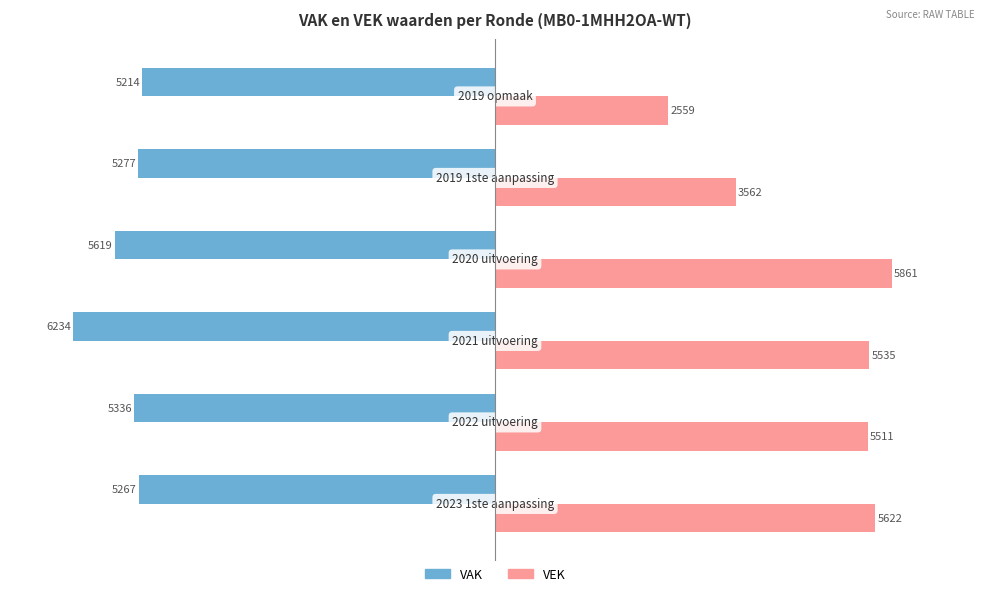

What is the sum of all VEK values?

28650